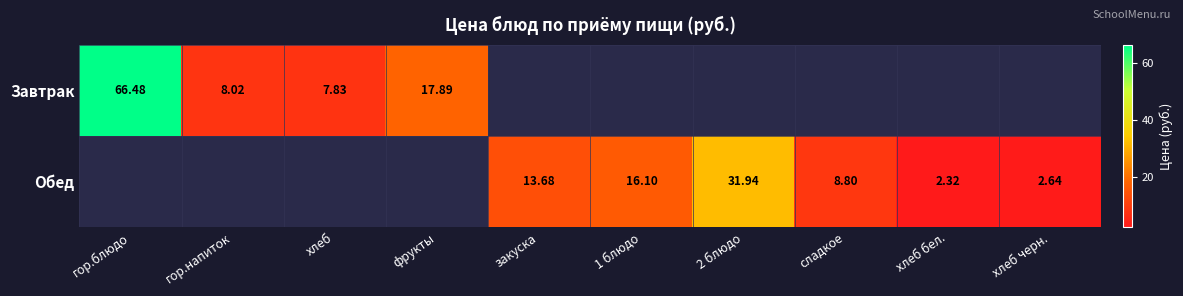

True or false: Завтрак has a value of 66.5 at гор.блюдо.

True